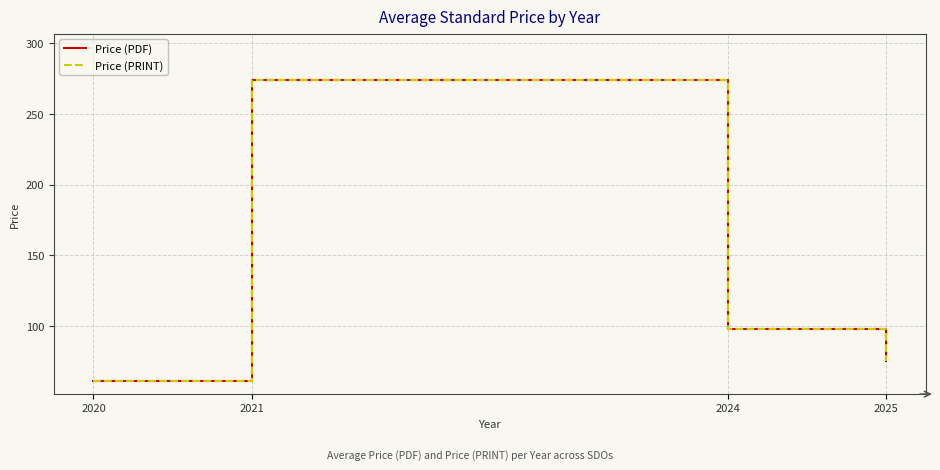

The Price (PDF) series shows 84.6 at 2020. True or false?

False